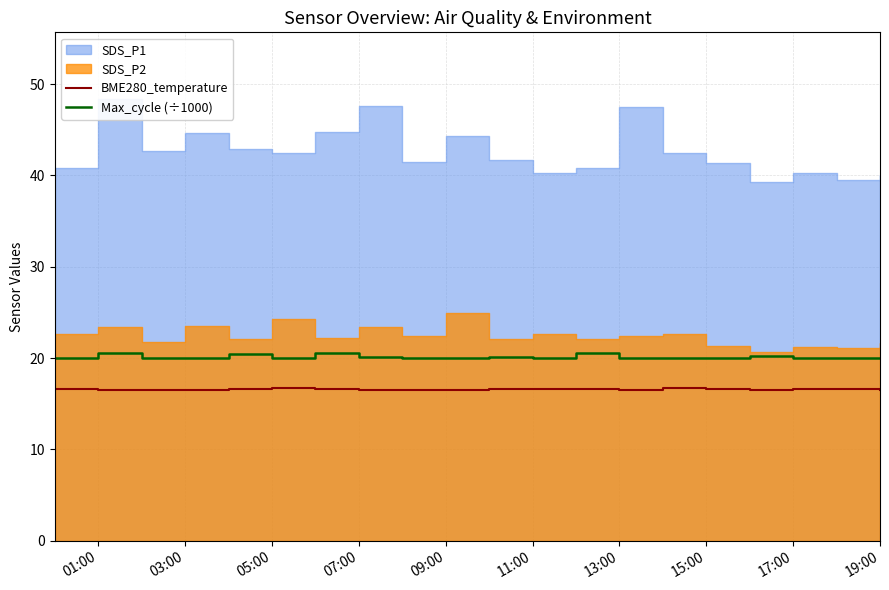

The BME280_temperature series shows 6.8 at 05:00. True or false?

False